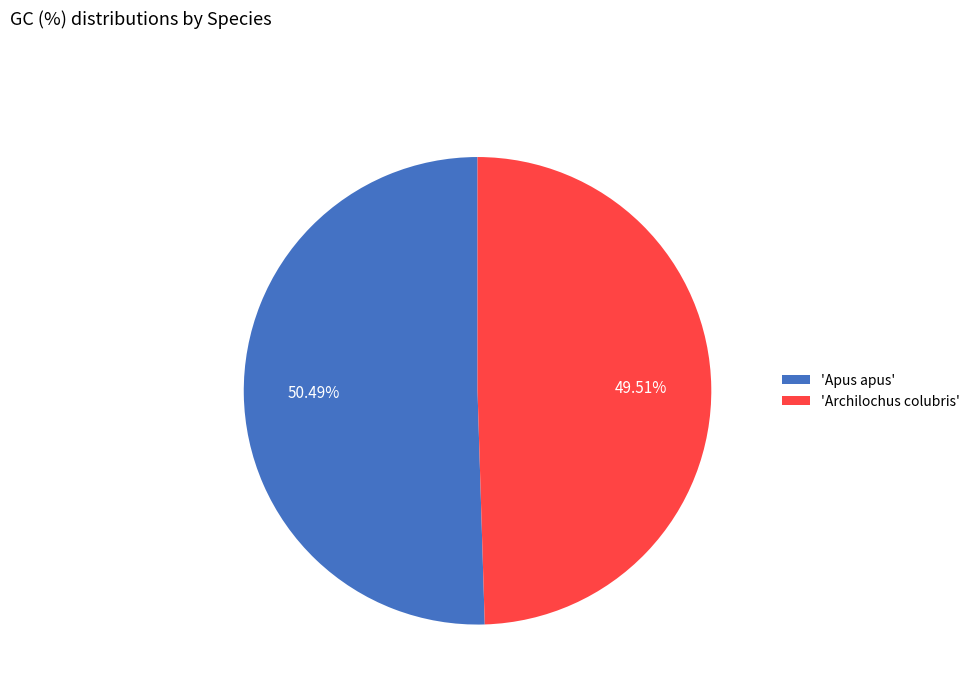

Combined, do 'Apus apus' and 'Archilochus colubris' account for over 50%?

Yes